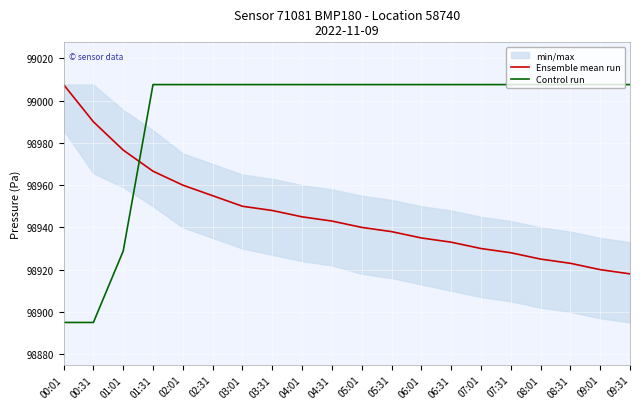

What is the difference between the maximum and minimum values in the Control run series?

112.6